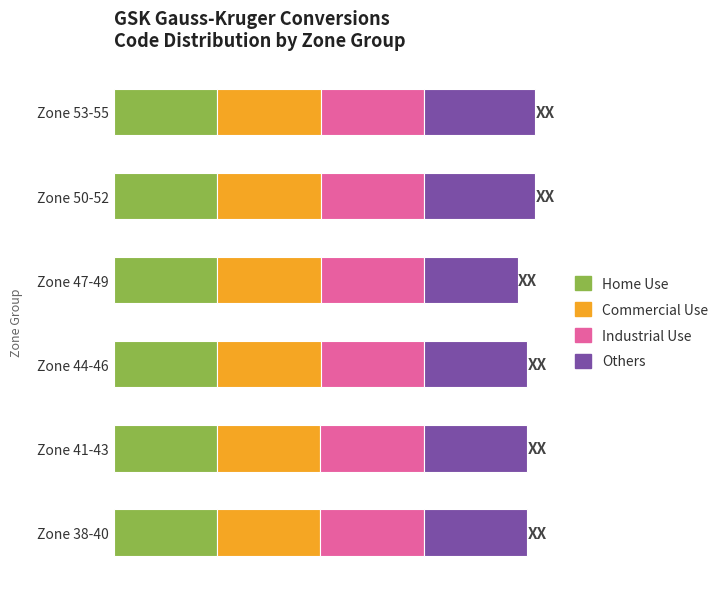

Which series has the largest range (max minus min)?

Others